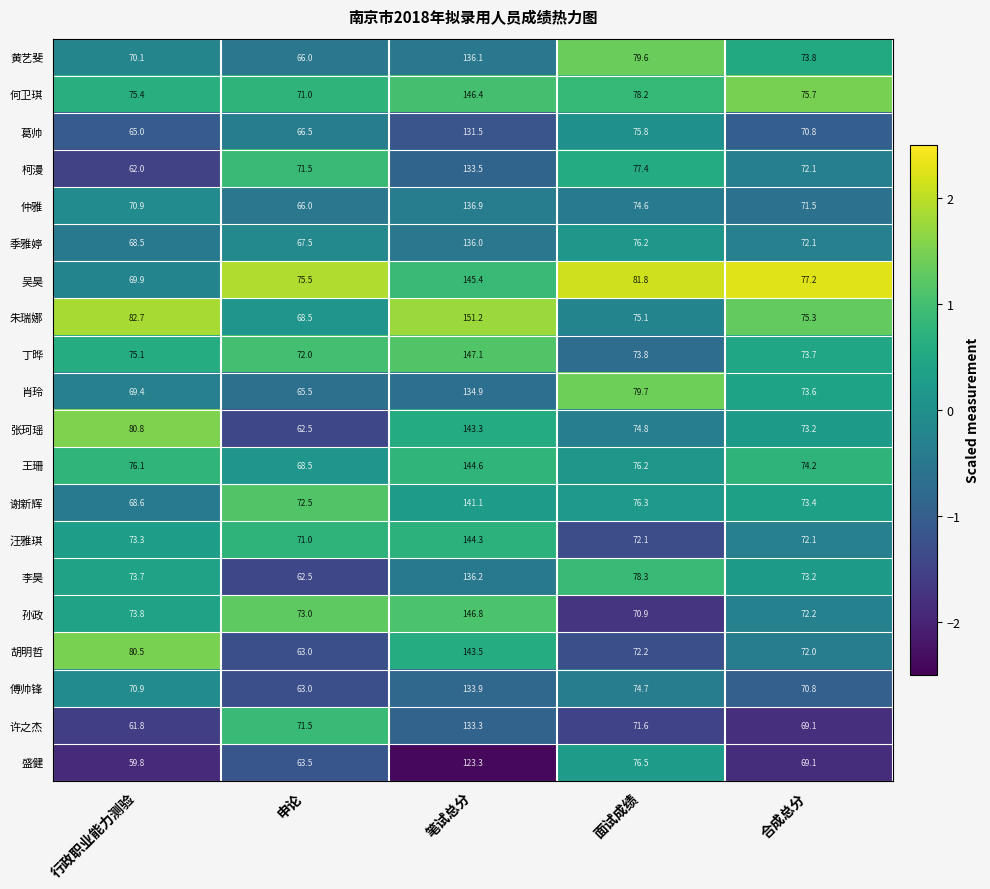

What is the spread (max minus min) of values at 行政职业能力测验?

22.9